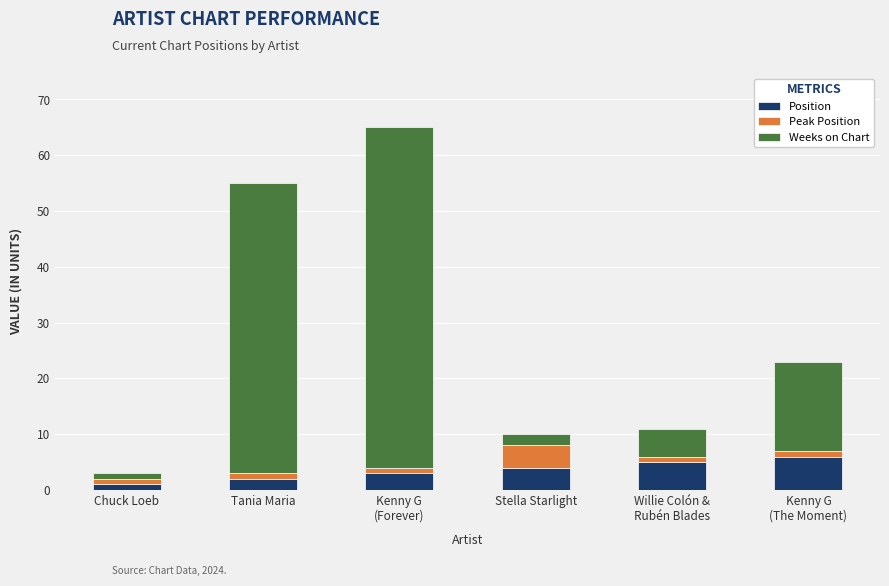

What are all the series names shown in the legend?

Position, Peak Position, Weeks on Chart